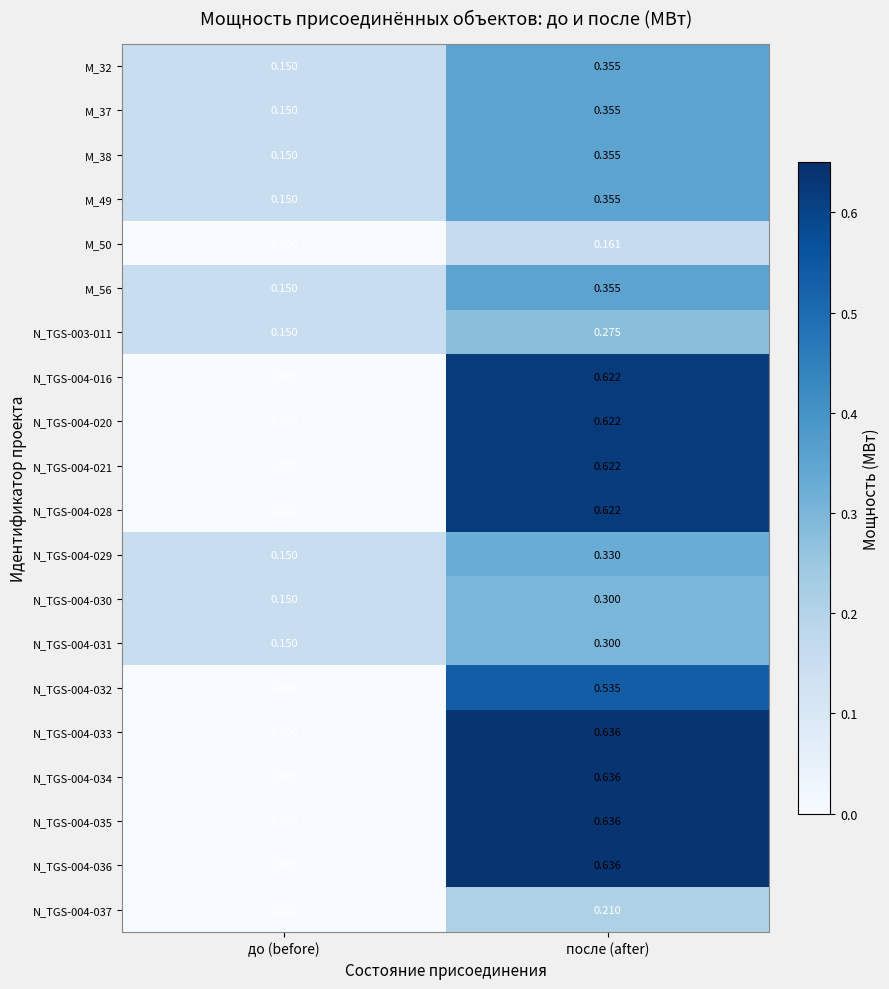

How many categories are shown in the chart?

2